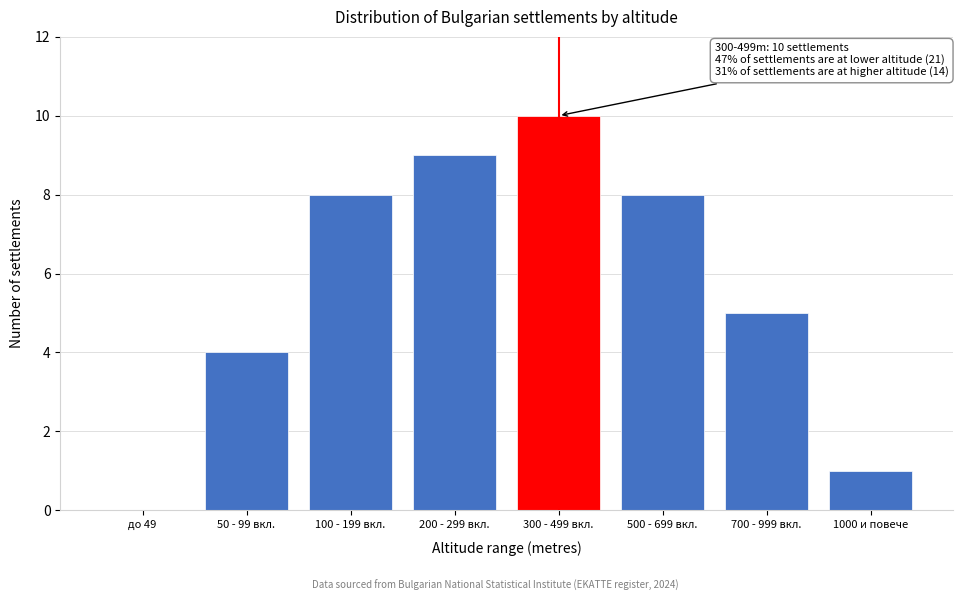

Reading left to right, what are all the values shown in this chart?

до 49=0	50 - 99 вкл.=4	100 - 199 вкл.=8	200 - 299 вкл.=9	300 - 499 вкл.=10	500 - 699 вкл.=8	700 - 999 вкл.=5	1000 и повече=1